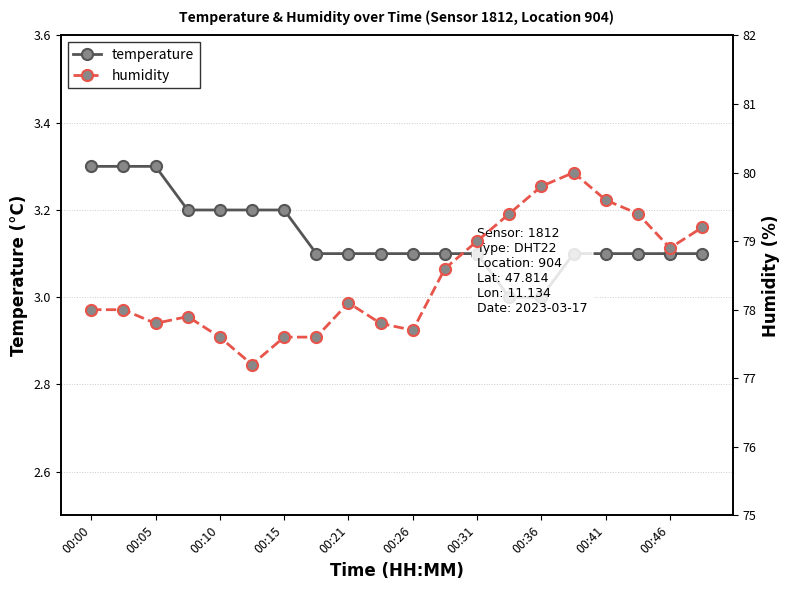

Which category has the highest value in the humidity series?

15